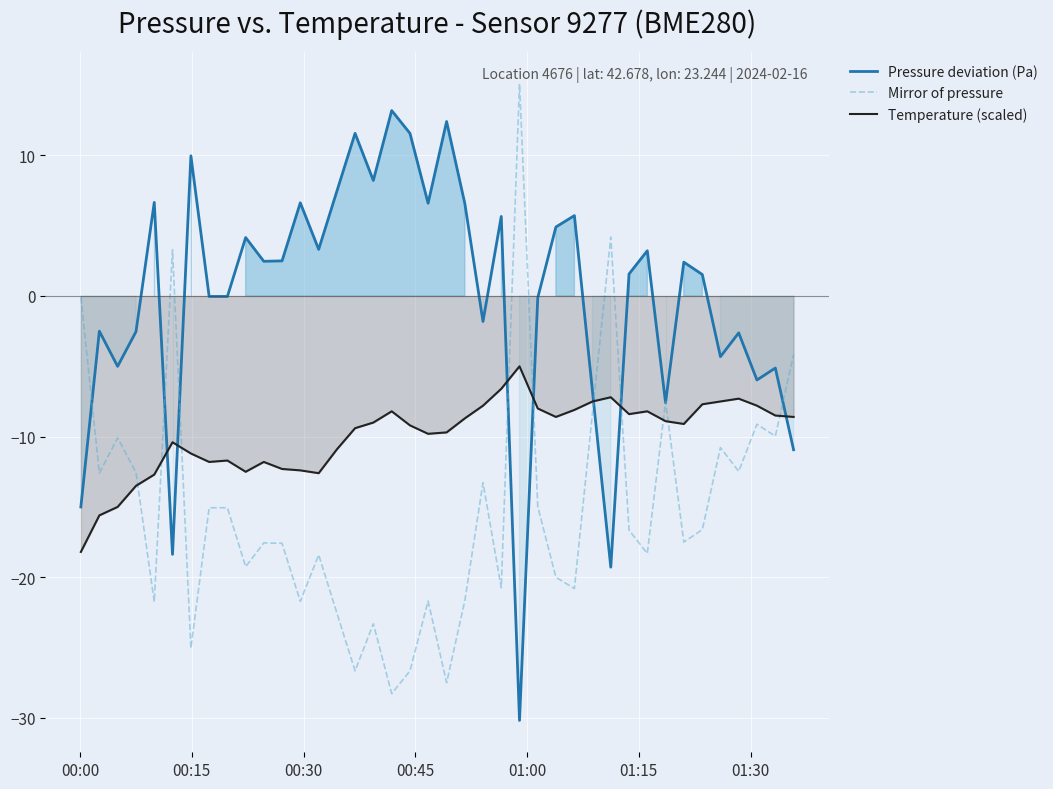

What is the highest value of the Mirror of pressure series?

15.1